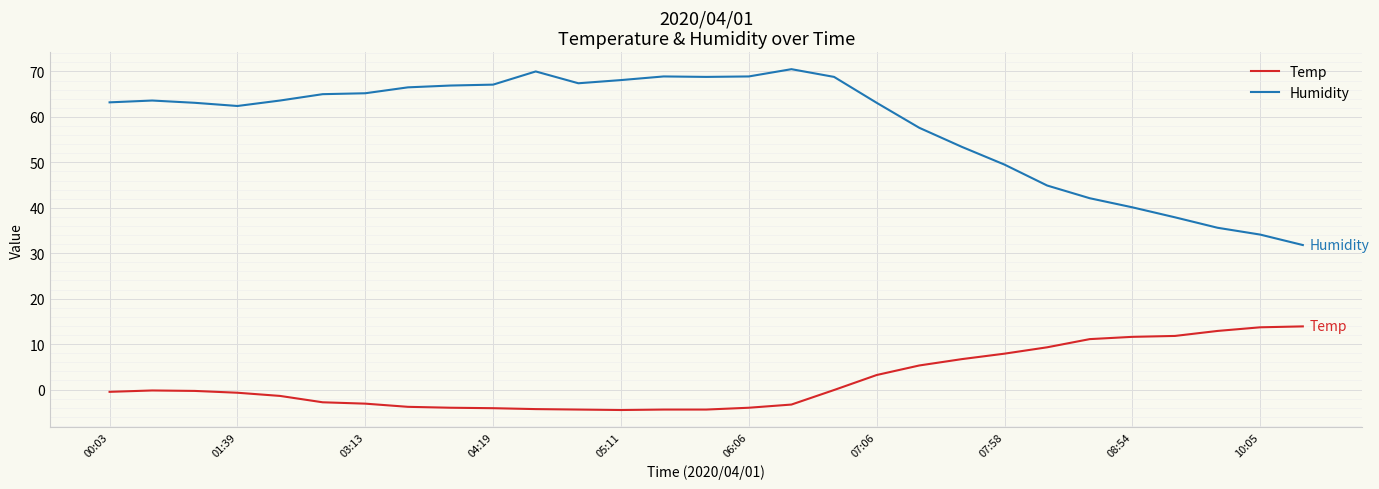

What is the difference between the maximum and minimum values in the Humidity series?

38.7